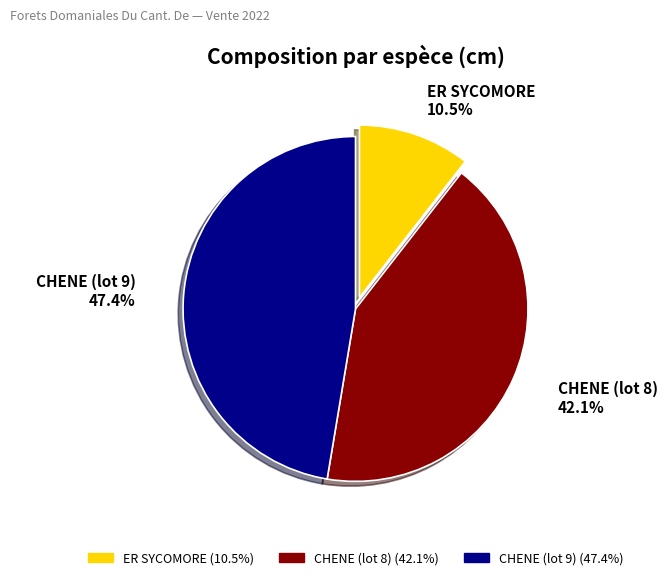

Which slice is the largest?

CHENE (lot 9)